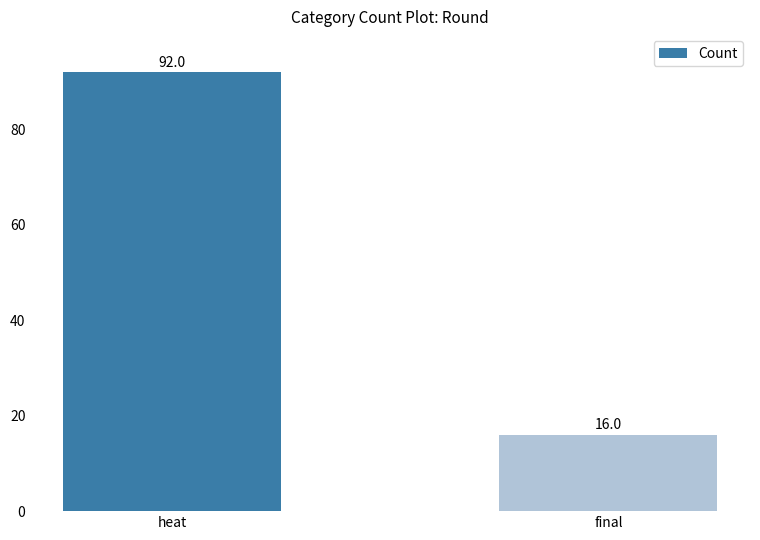

What is the label of the 2nd bar from the left?

final